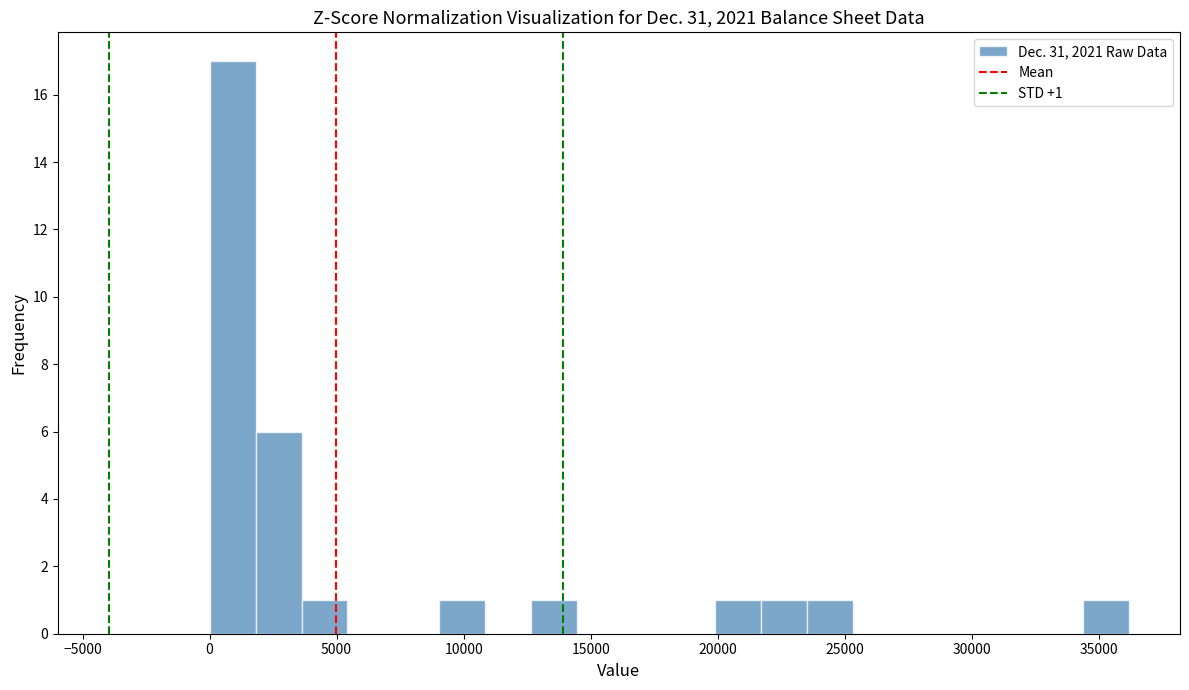

Around what value on the x-axis is the tallest bar? Give the approximate position of its centre, as read against the axis.

1000